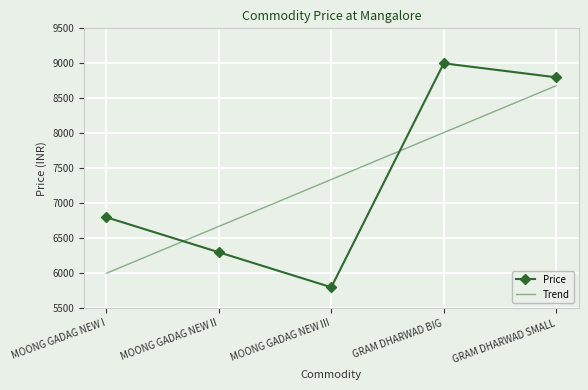

Read the value at MOONG GADAG NEW II, to the nearest 50.

6300